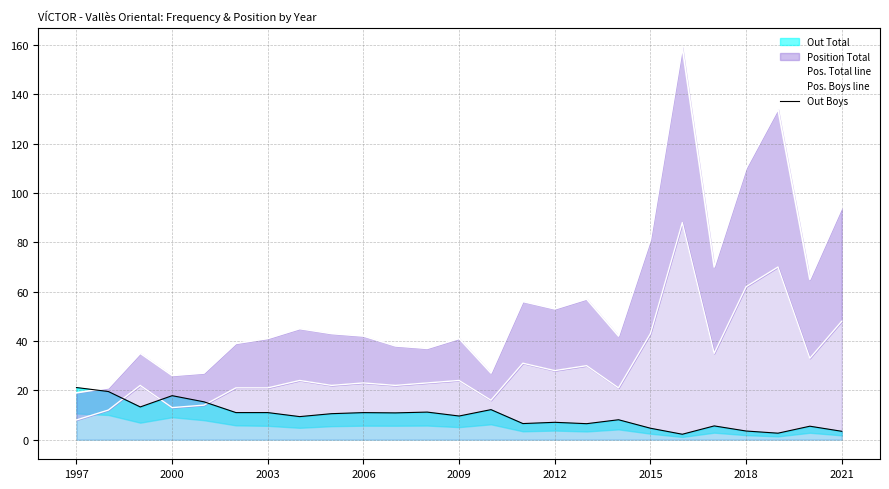

Which series has the widest spread of values?

Pos. Total line